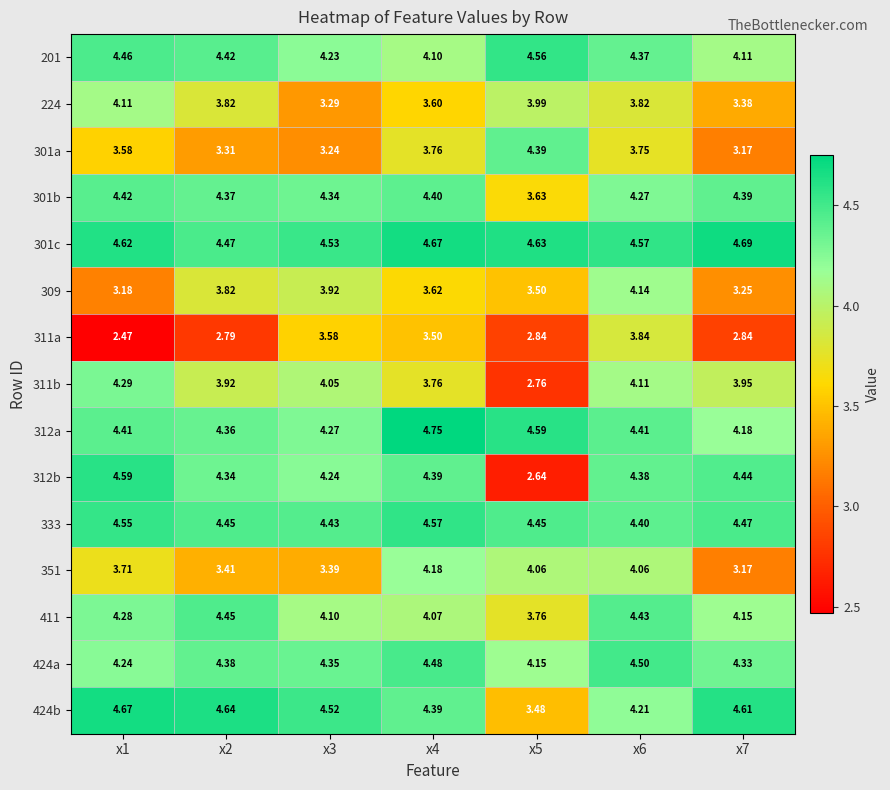

At which category is the sum across all series the highest?

x6